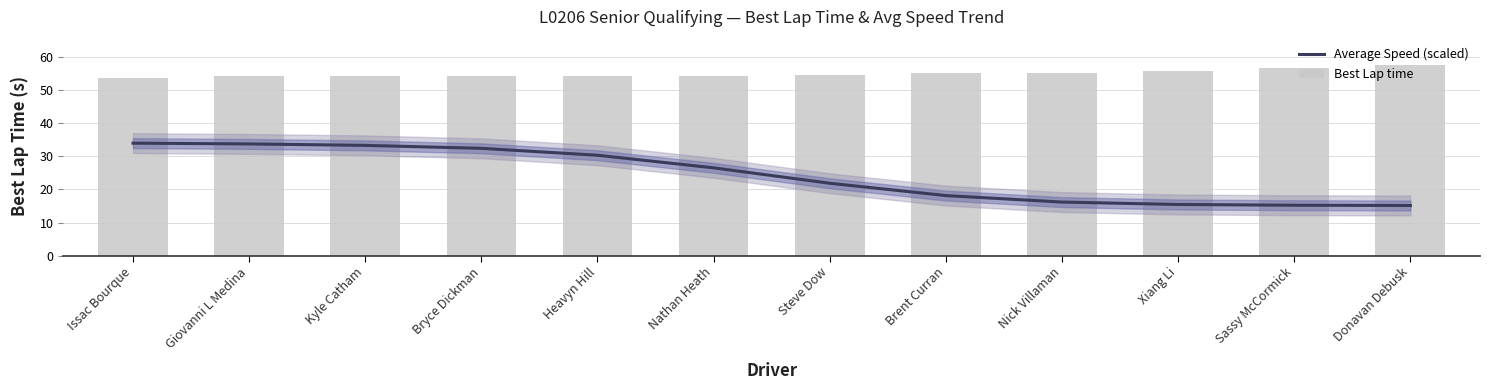

How many values in the Average Speed (scaled) series exceed 26?

6